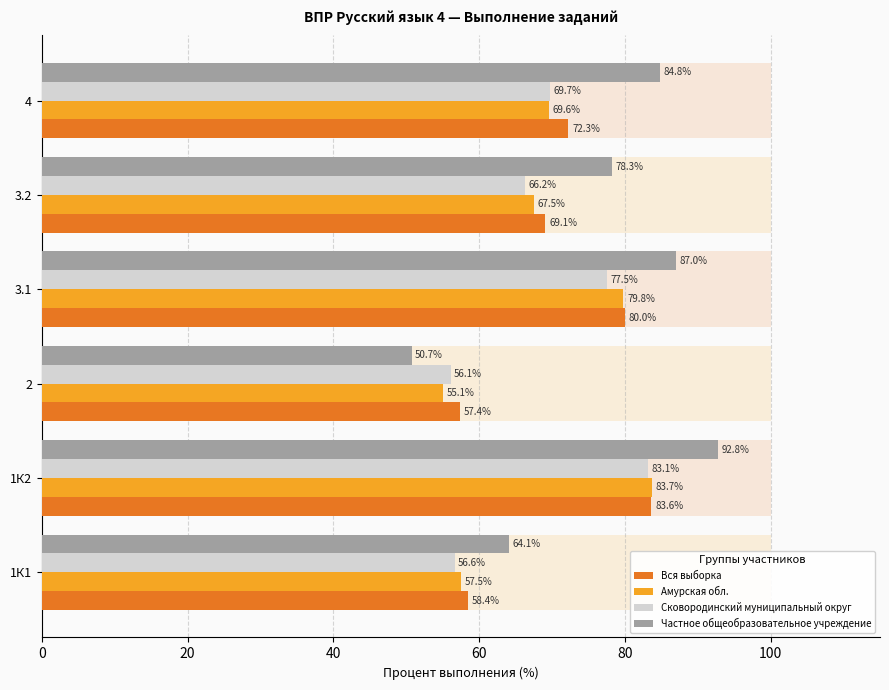

What is the minimum value shown in the chart?

50.7